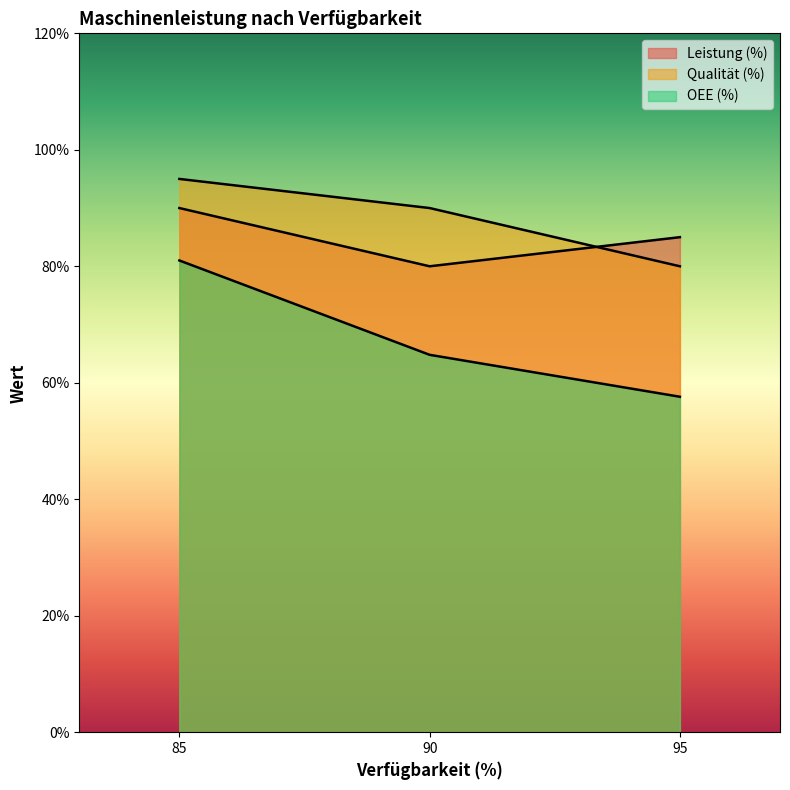

Which has a higher value, 95 or 85?

85